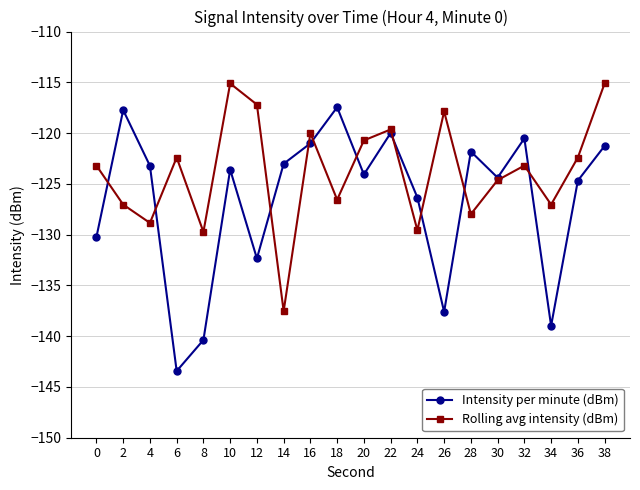

True or false: Intensity per minute (dBm) has a value of -200.5 at 4.

False